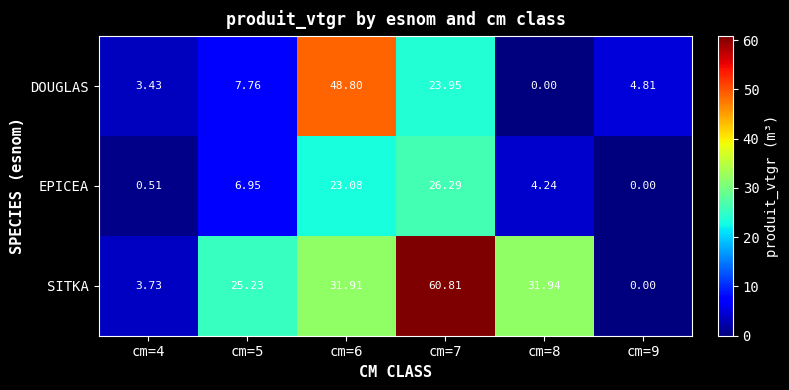

List the series in order of their overall mean, lowest first.

EPICEA, DOUGLAS, SITKA